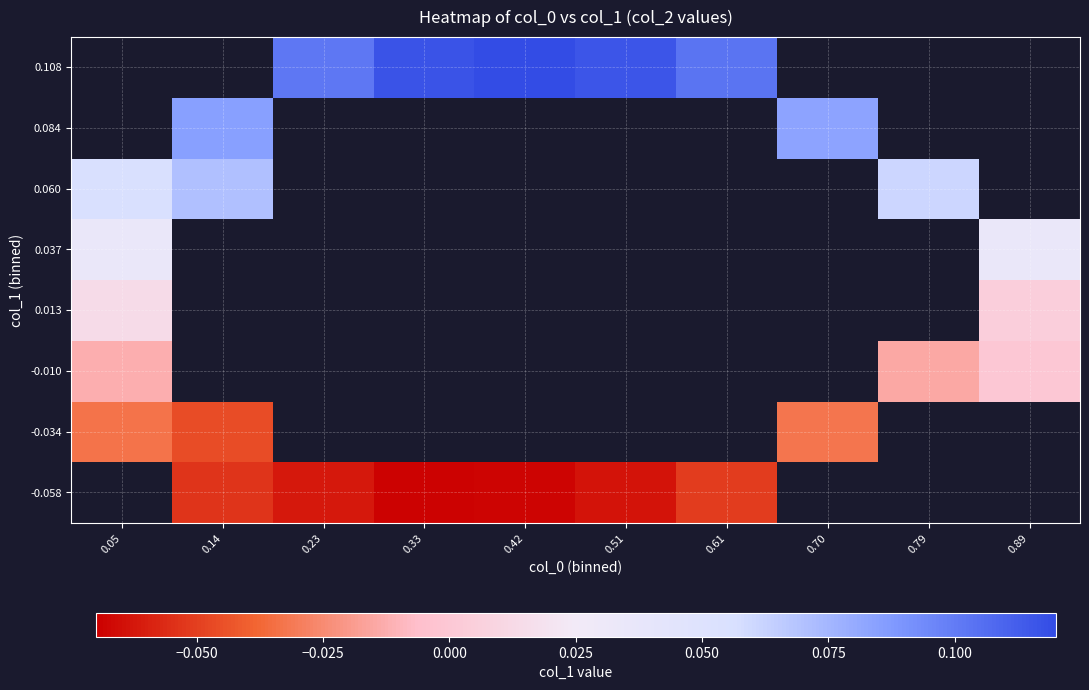

List the labels in order of 0.060 value, smallest first.

0.05, 0.14, 0.23, 0.33, 0.42, 0.51, 0.61, 0.70, 0.79, 0.89